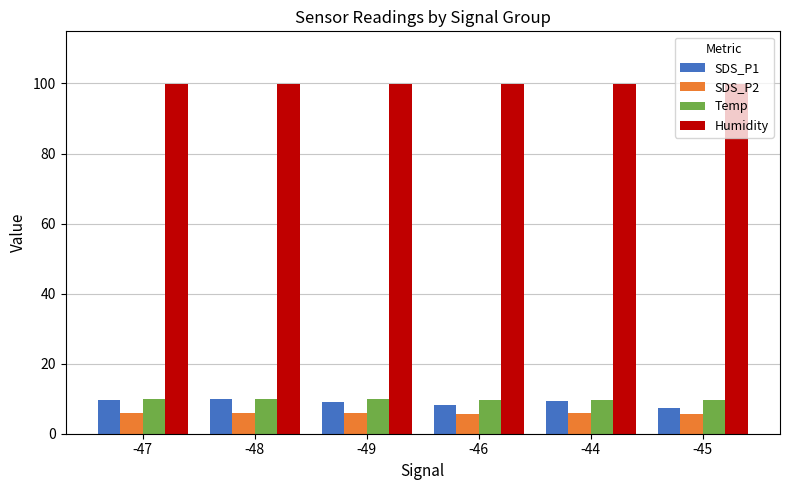

What is the greatest value displayed?

99.9